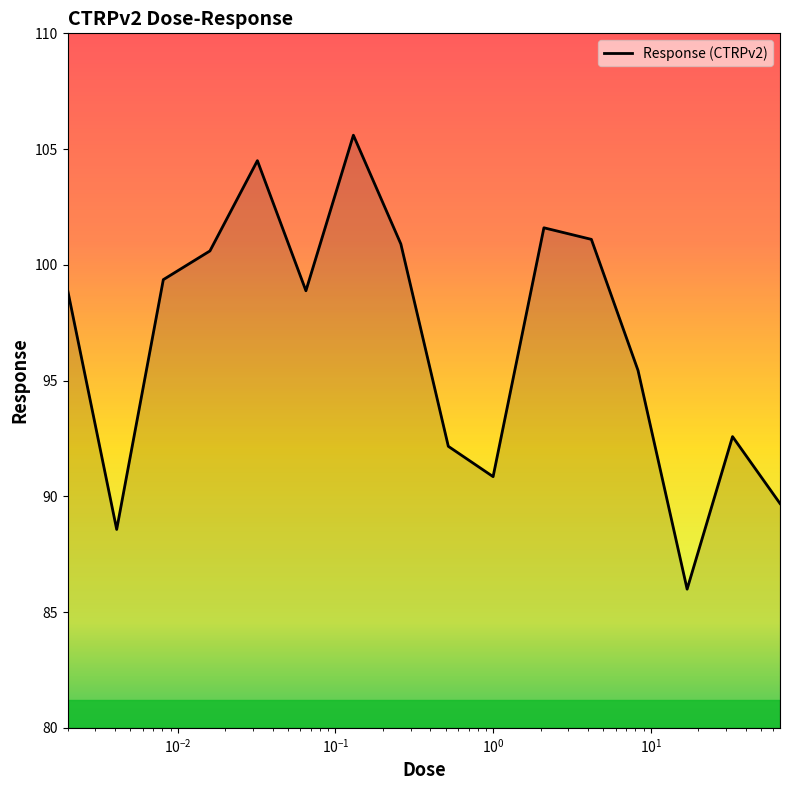

What is the difference between the maximum and minimum values?

19.6